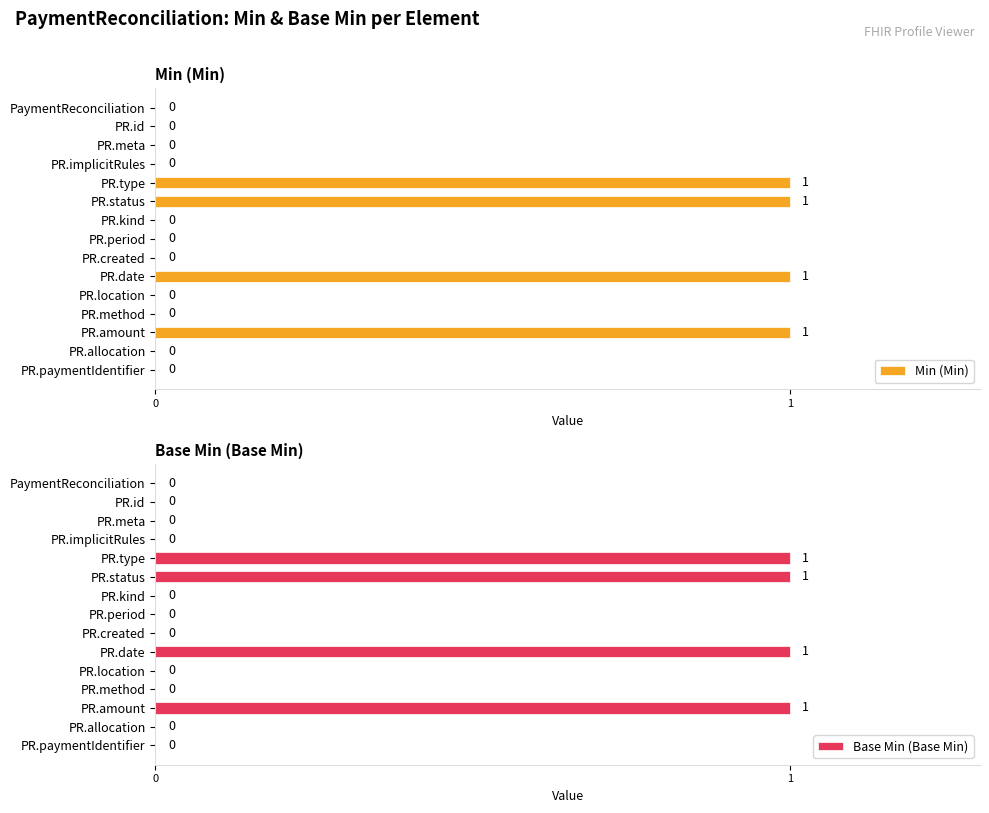

What is the highest value of the Min (Min) series?

1